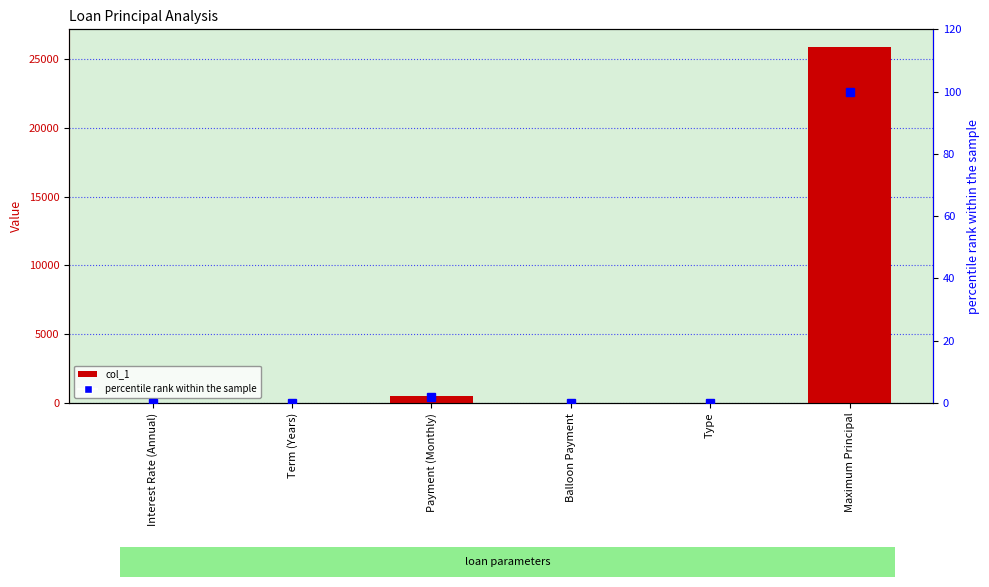

Which series has the largest total across all categories?

col_1